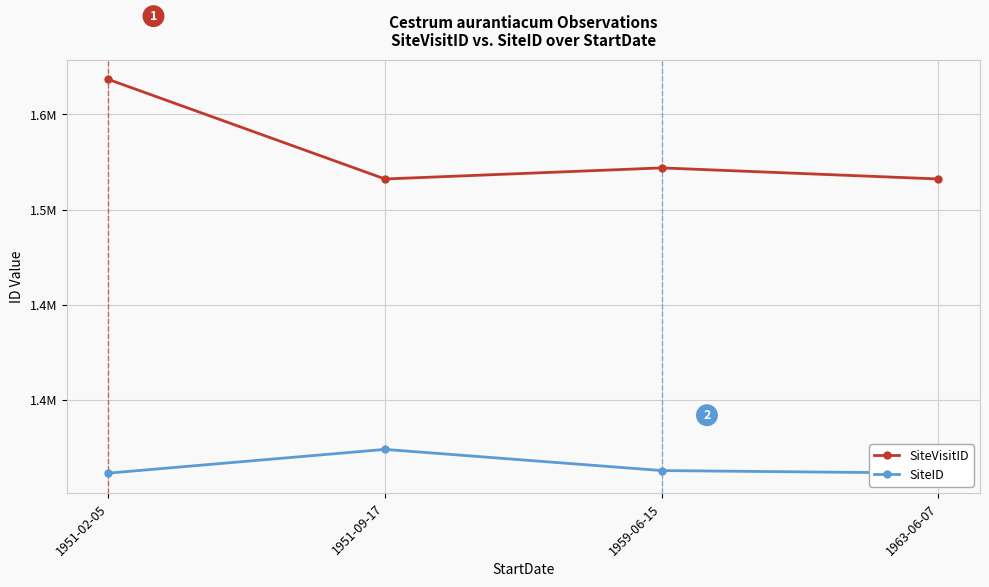

Reading left to right, transcribe all the data shown in this chart.

SiteVisitID: 1951-02-05=1568429	1951-09-17=1516064	1959-06-15=1521893	1963-06-07=1516063
SiteID: 1951-02-05=1361475	1951-09-17=1373958	1959-06-15=1362826	1963-06-07=1361476